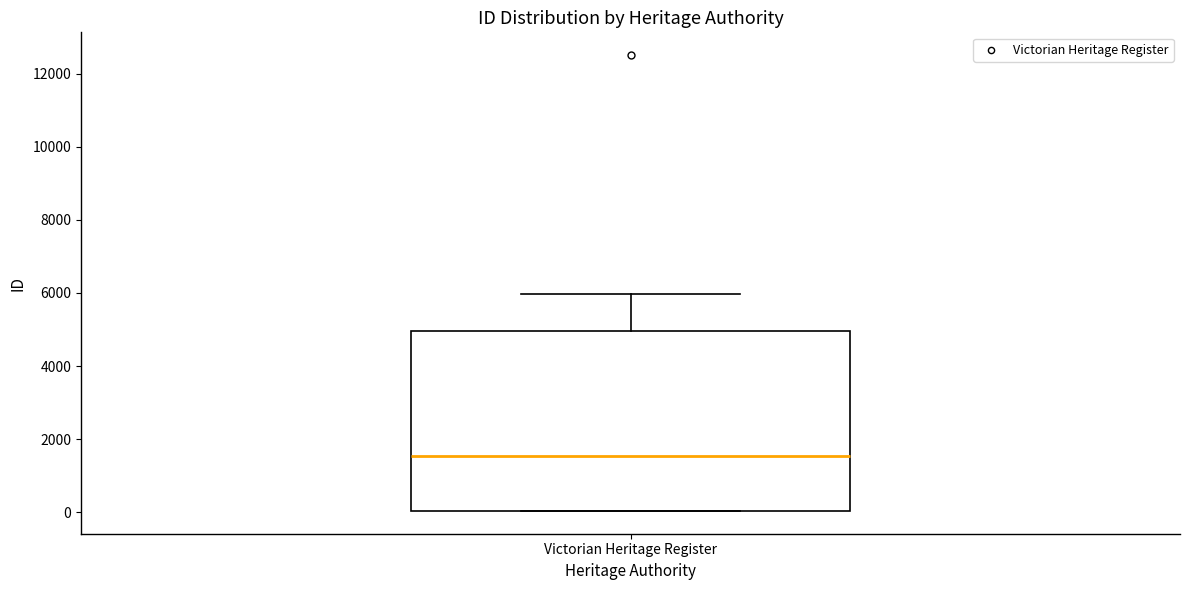

Read this box plot against the y-axis: the position of the median line, the range covered by the box, and the ends of both whiskers. The values are not printed on the chart, so give them approximately, as read against the axis.

median 1600, box 0 to 5000, whiskers 0 to 6000